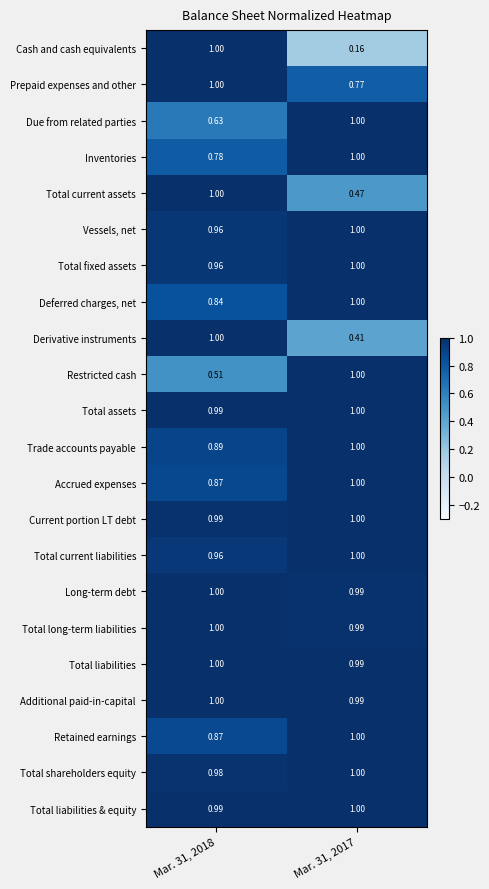

Is the value of Total liabilities & equity at Mar. 31, 2017 greater than the value of Prepaid expenses and other at Mar. 31, 2017?

Yes